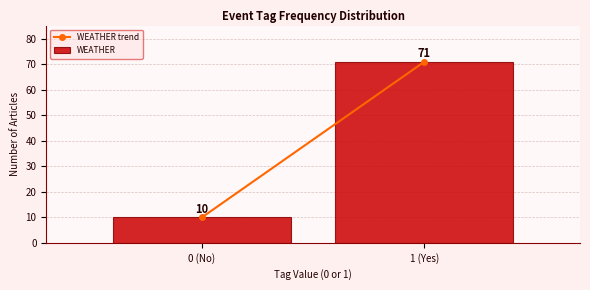

Reading left to right, list all the values displayed in this chart.

10	71